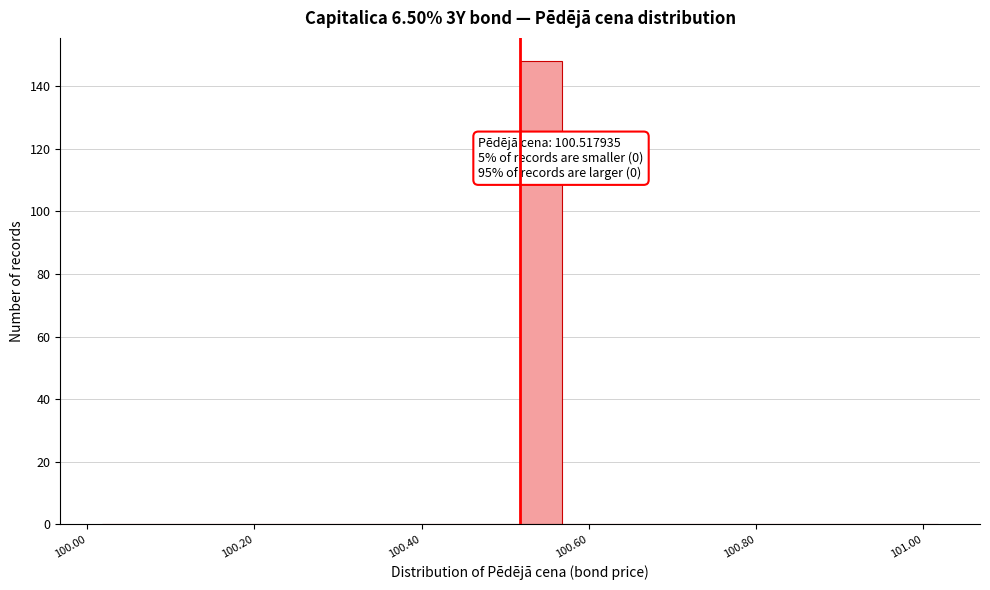

Around what value on the x-axis is the tallest bar? Give the approximate position of its centre, as read against the axis.

100.54